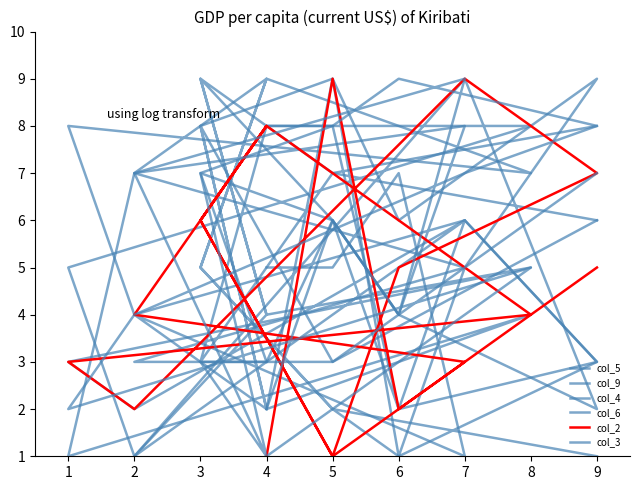

Which series has the widest spread of values?

col_5